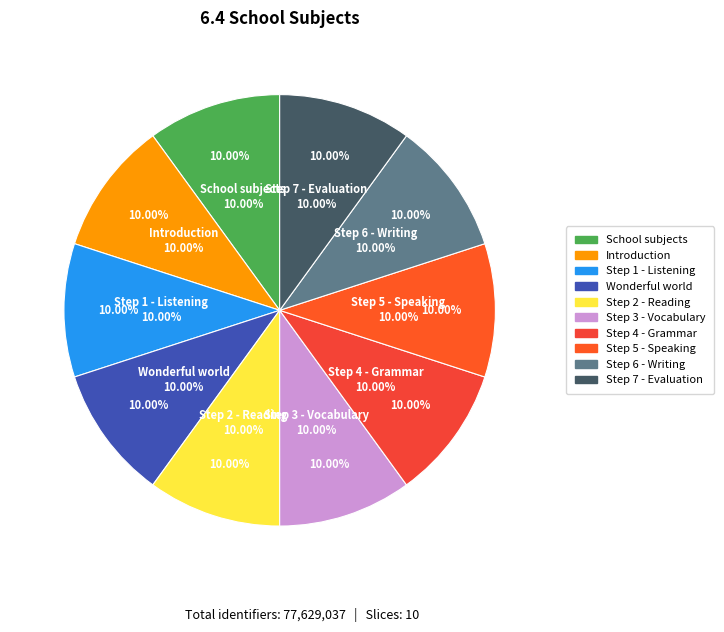

Between Step 6 - Writing and Step 5 - Speaking, which is larger?

Step 6 - Writing